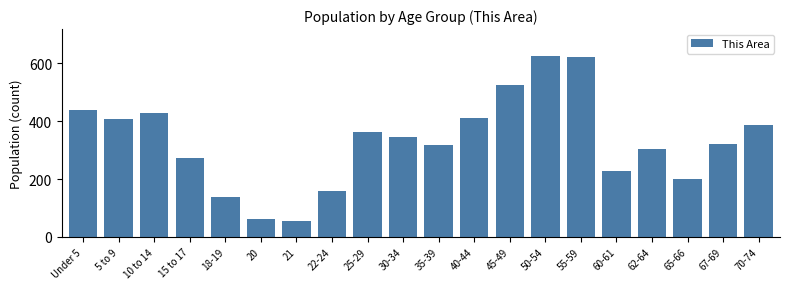

Reading right to left, list all the values displayed in this chart.

385	320	199	302	229	621	624	526	411	316	345	363	158	55	61	138	271	429	406	438